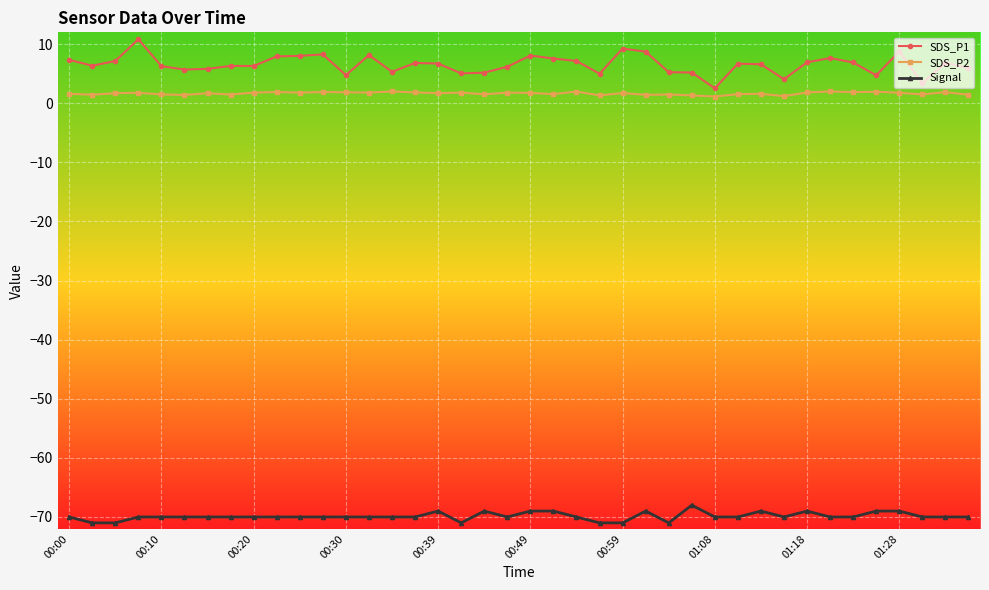

At how many categories does at least one series exceed -42?

40